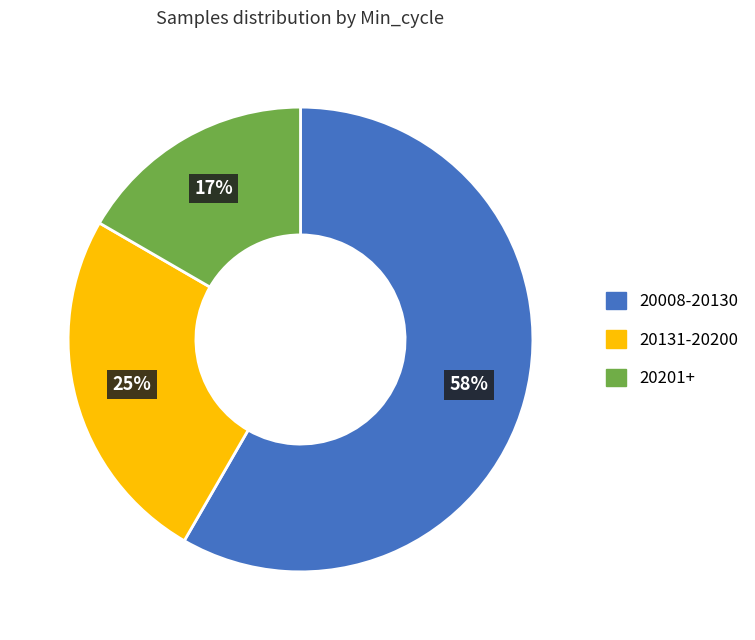

To the nearest percent, what is the average slice percentage?

33%